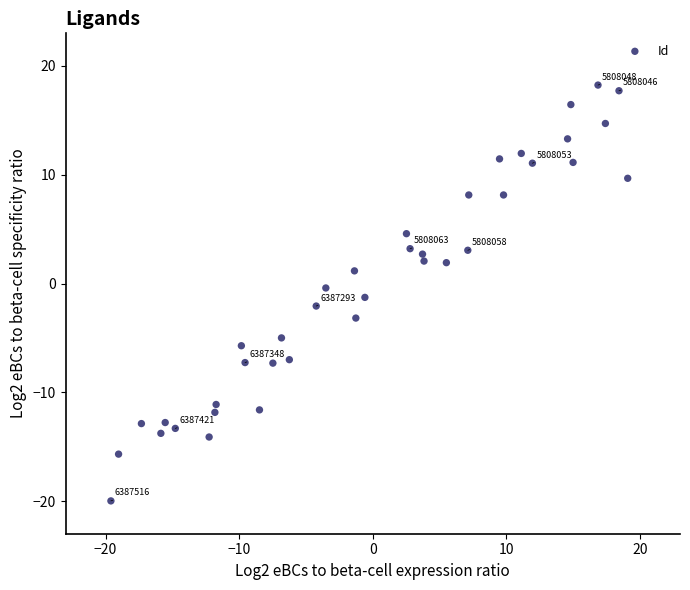

What is the range of Y values (max minus min)?

38.2